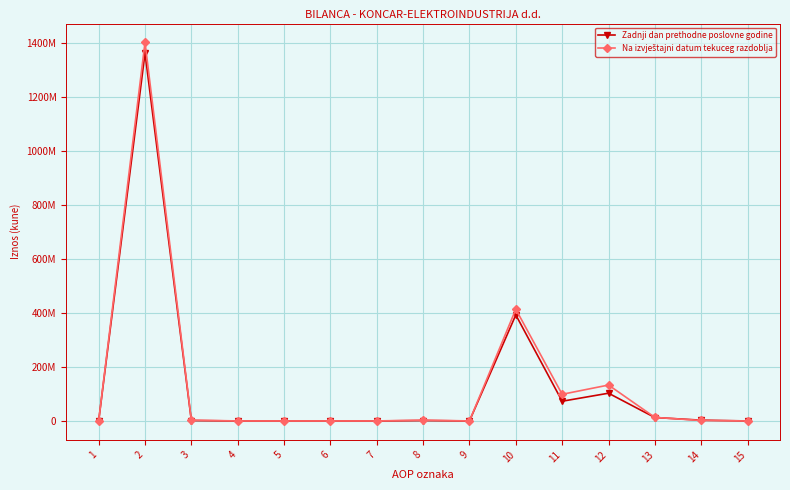

How many intersections are there between Na izvještajni datum tekuceg razdoblja and Zadnji dan prethodne poslovne godine?

1